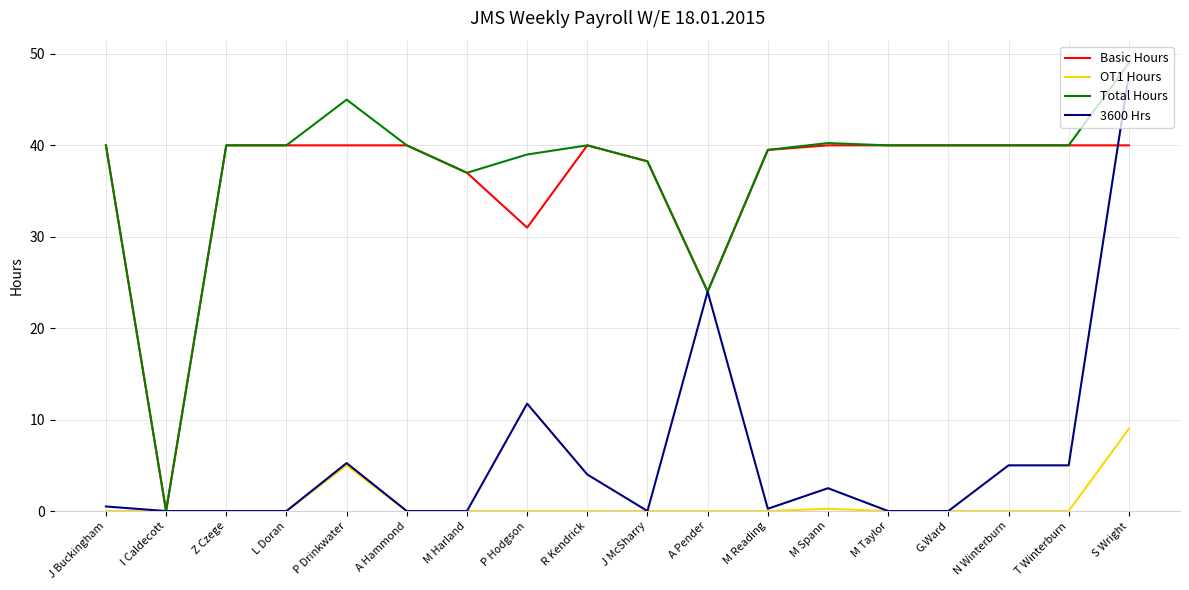

The OT1 Hours series shows -3.0 at L Doran. True or false?

False